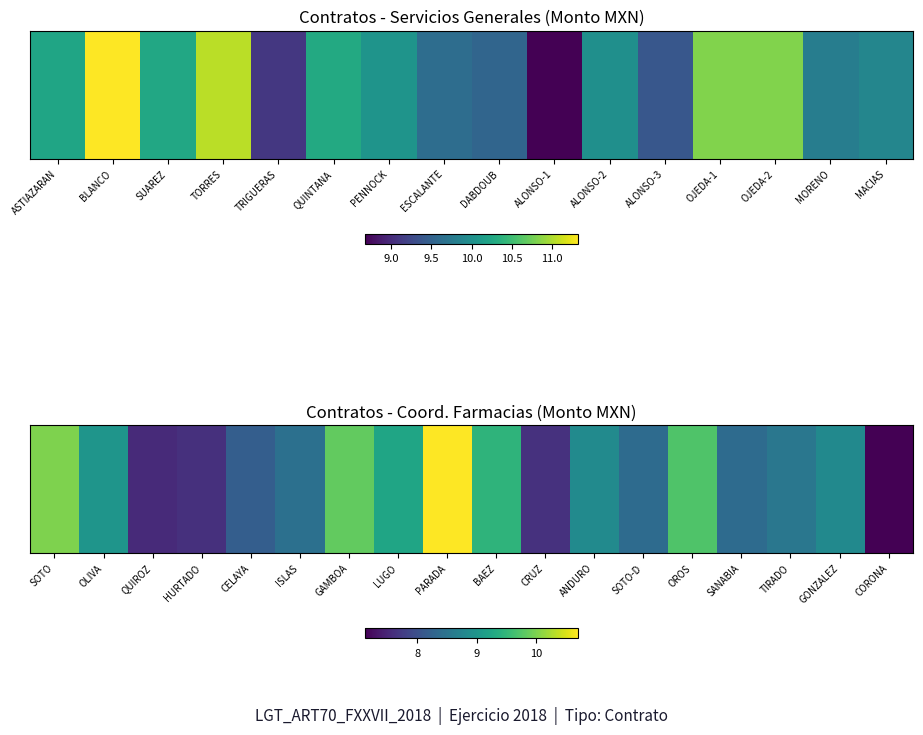

What is the ratio of the value at TIRADO to the value at ISLAS?

1.0